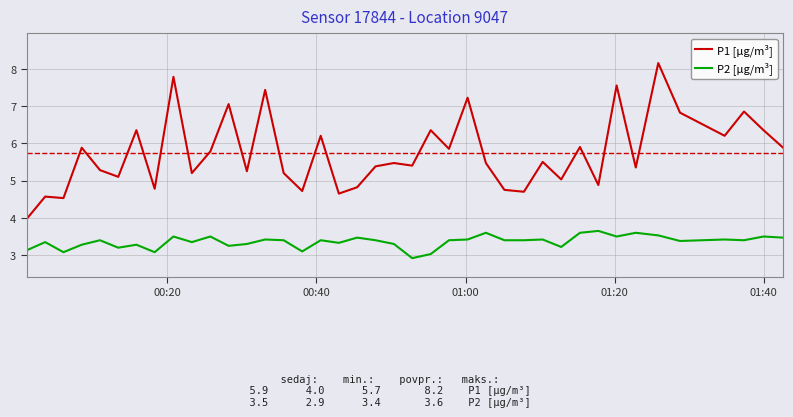

Which series has the largest range (max minus min)?

P1 [µg/m³]